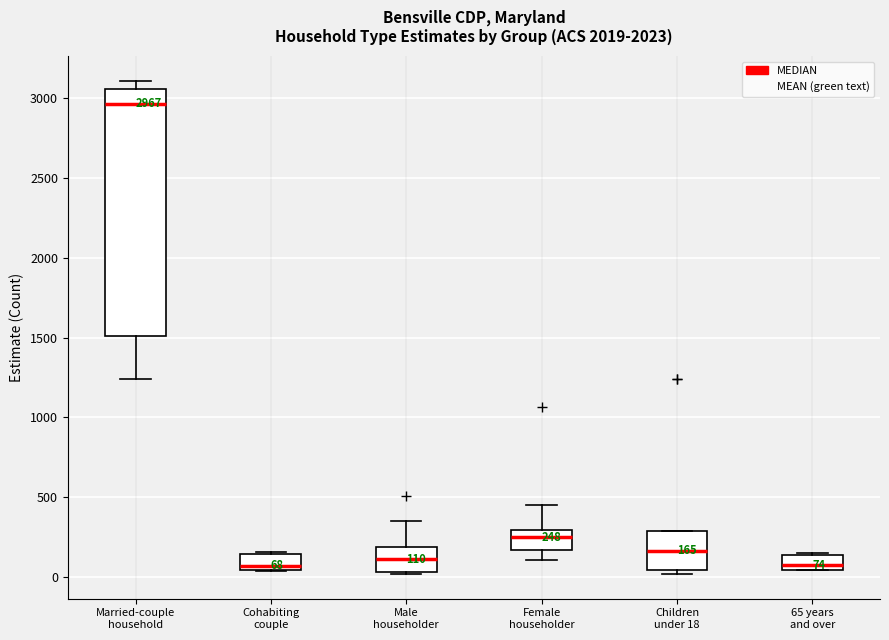

Comparing the boxes themselves (not the whiskers), which one is the tallest?

Married-couple household